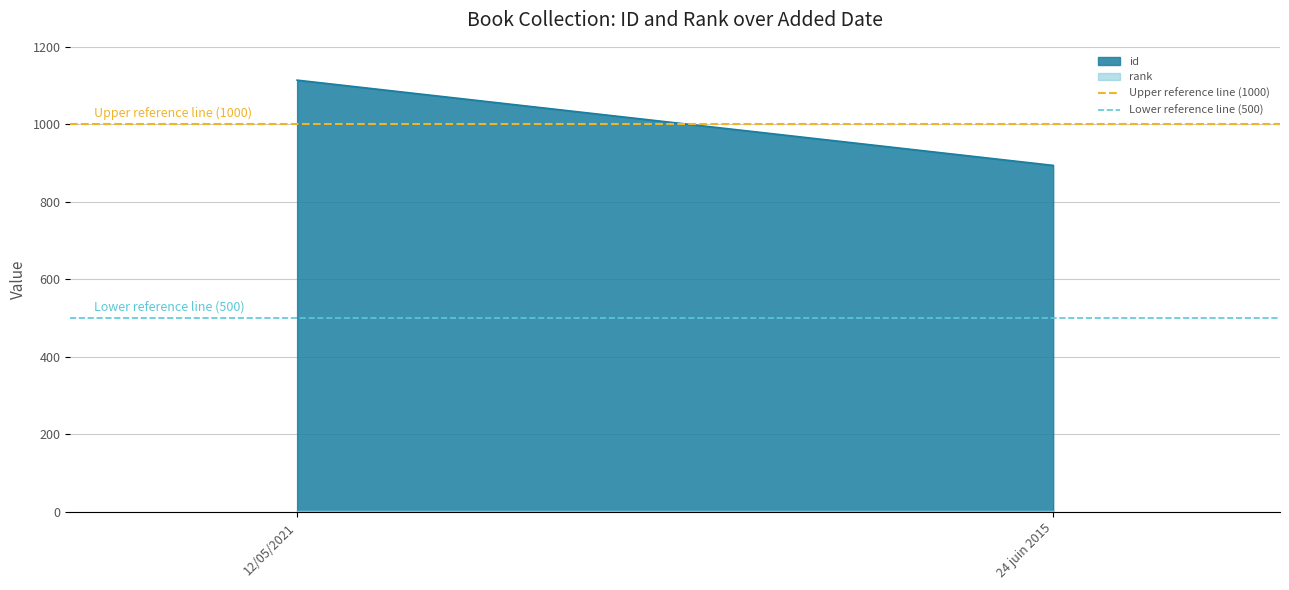

Rank the categories by id value from lowest to highest.

24 juin 2015, 12/05/2021